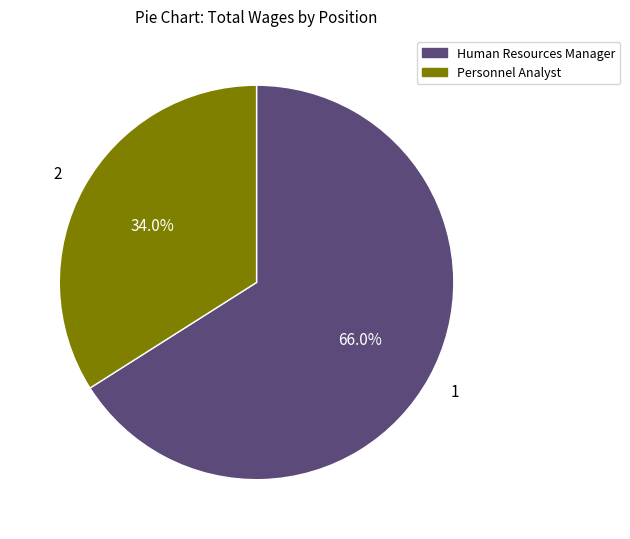

Combined, do Personnel Analyst and Human Resources Manager account for over 50%?

Yes